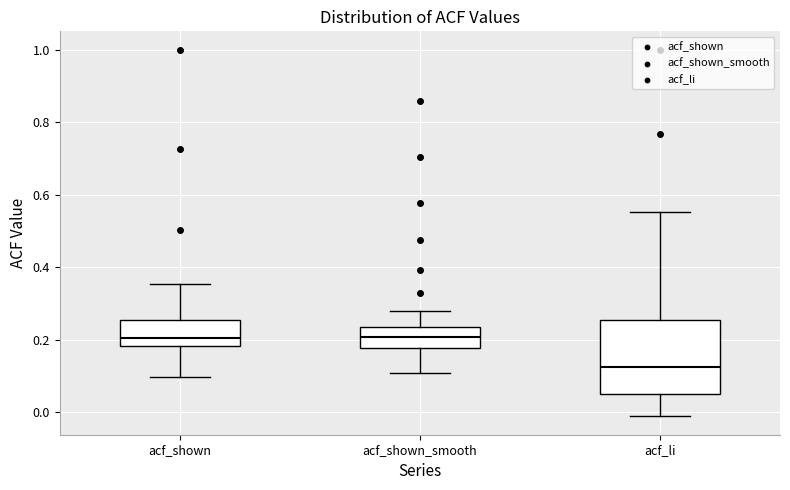

Which box is the tallest, from its lower edge to its upper edge?

acf_li